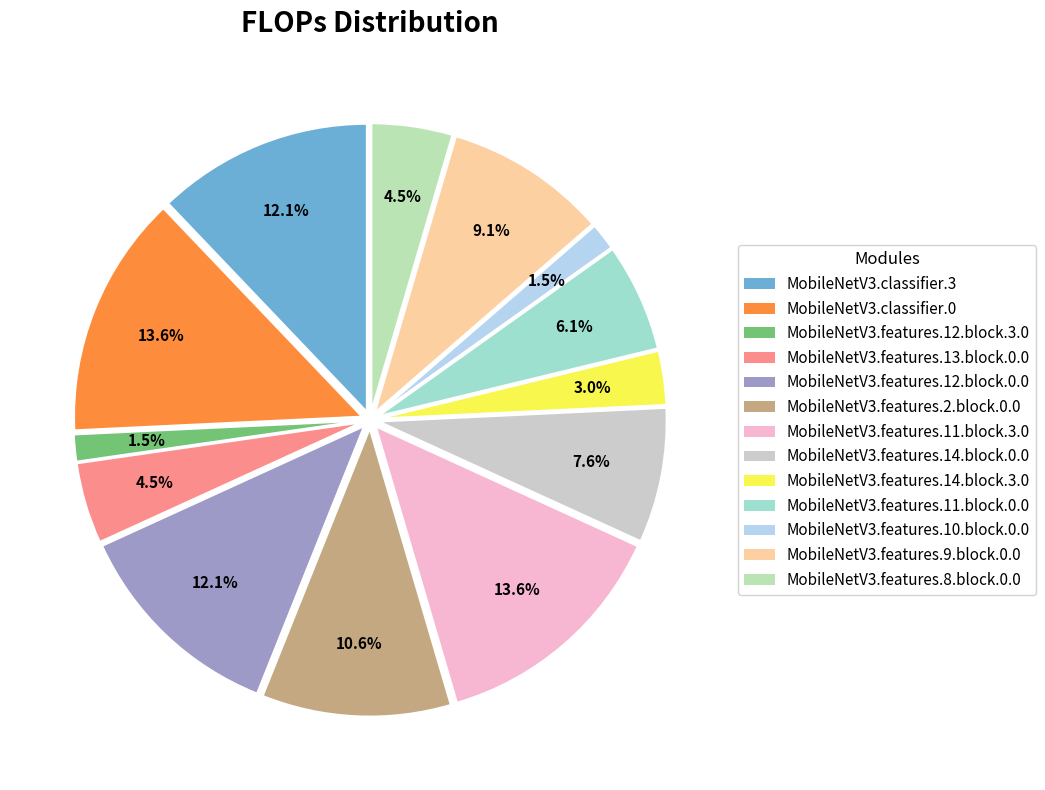

How many segments does this pie chart have?

13